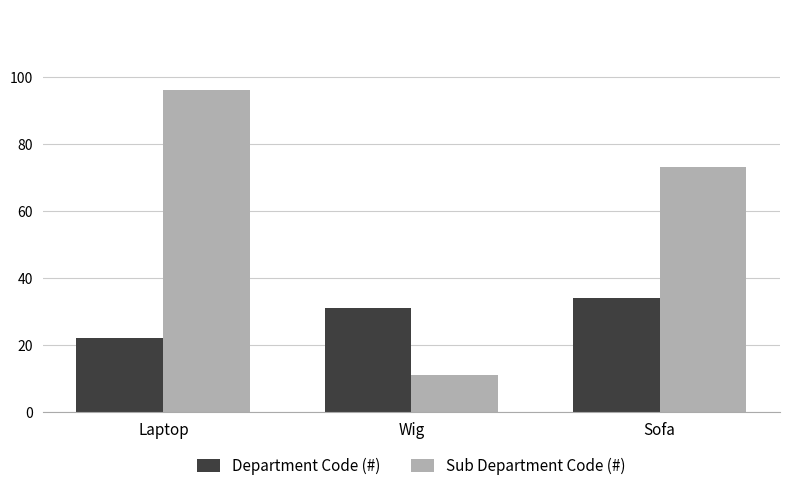

What is the label of the 3rd bar from the left?

Sofa